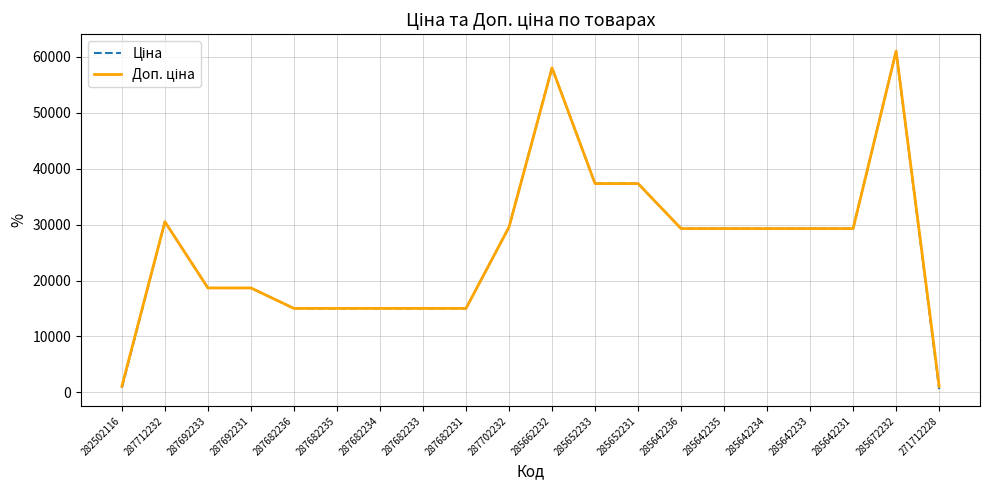

At which category is the sum across all series the highest?

285672232